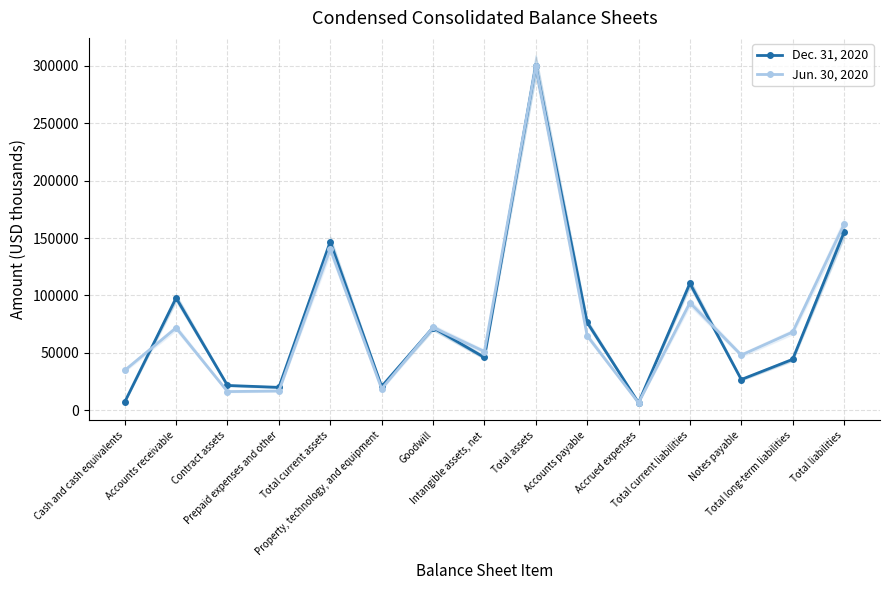

The Jun. 30, 2020 series shows 6538 at Accrued expenses. True or false?

True